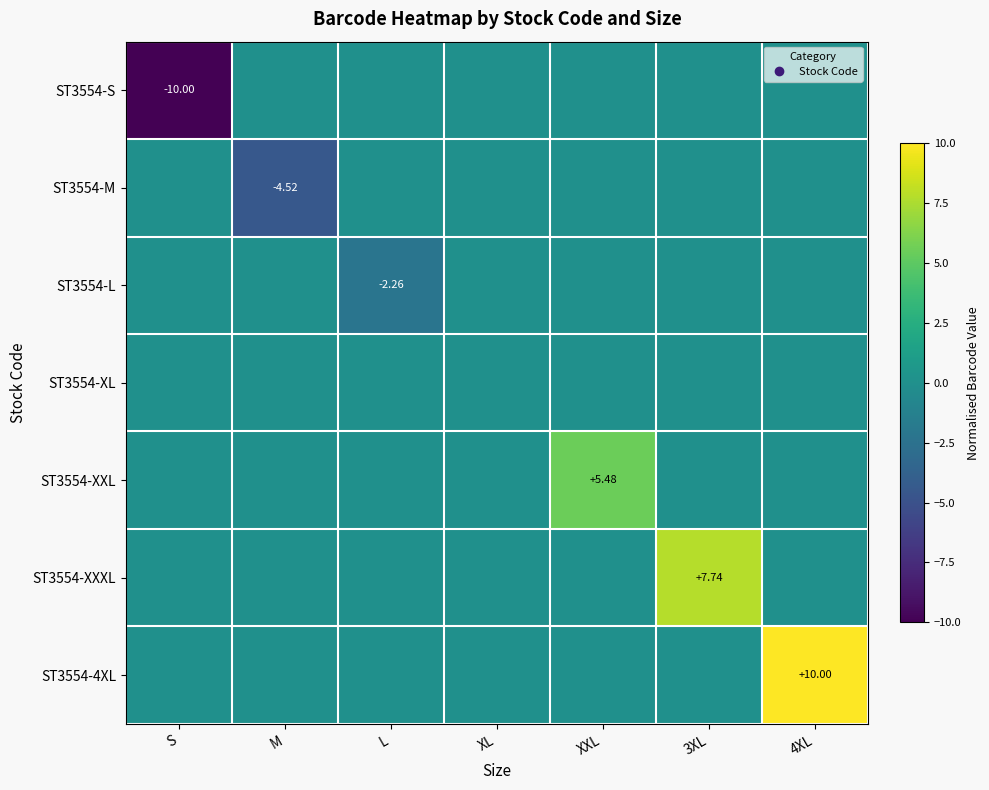

At which category is the sum across all series the highest?

4XL